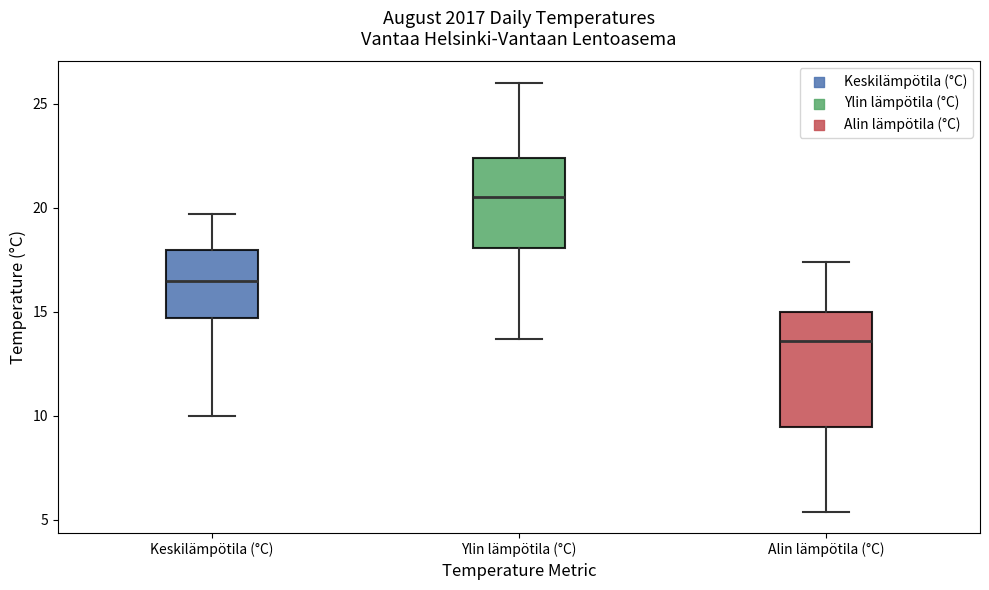

Which box is the tallest, from its lower edge to its upper edge?

Alin lämpötila (°C)